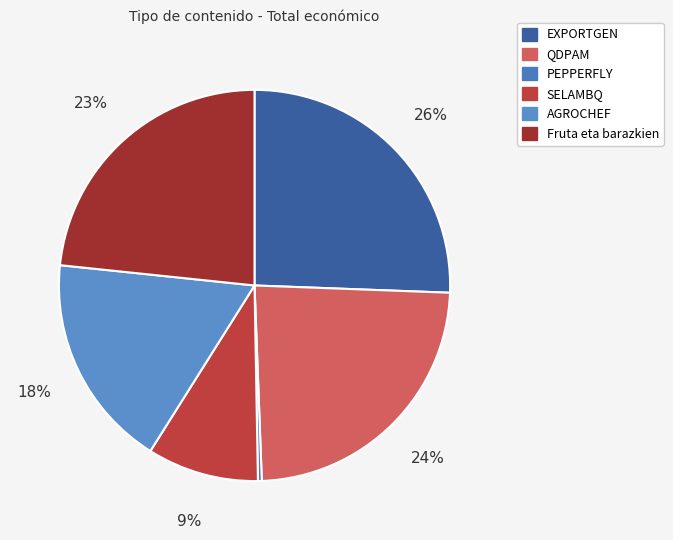

Do SELAMBQ and EXPORTGEN together represent more than half of the pie?

No